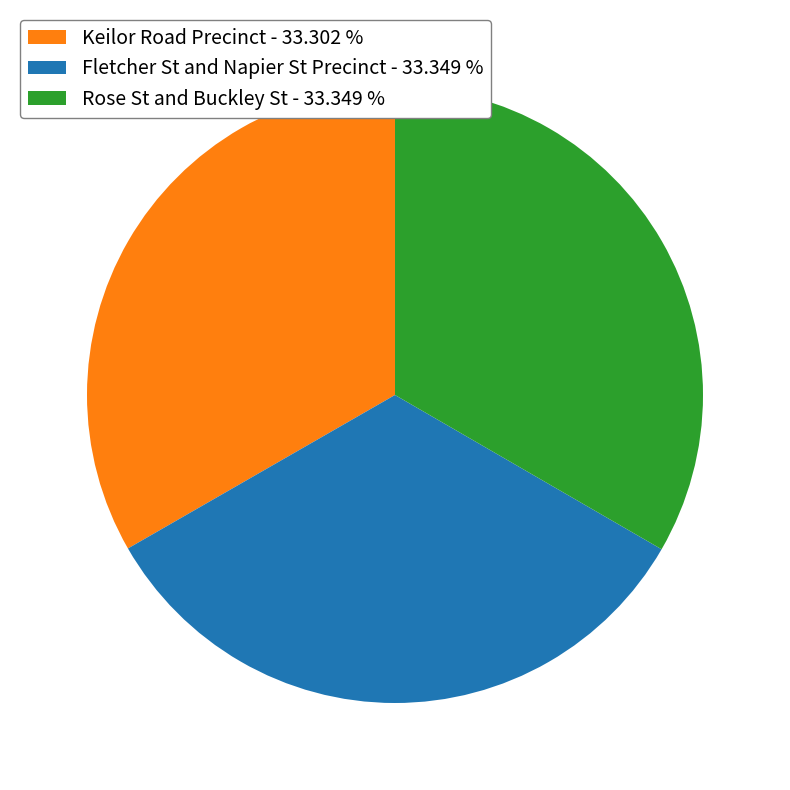

How many segments does this pie chart have?

3